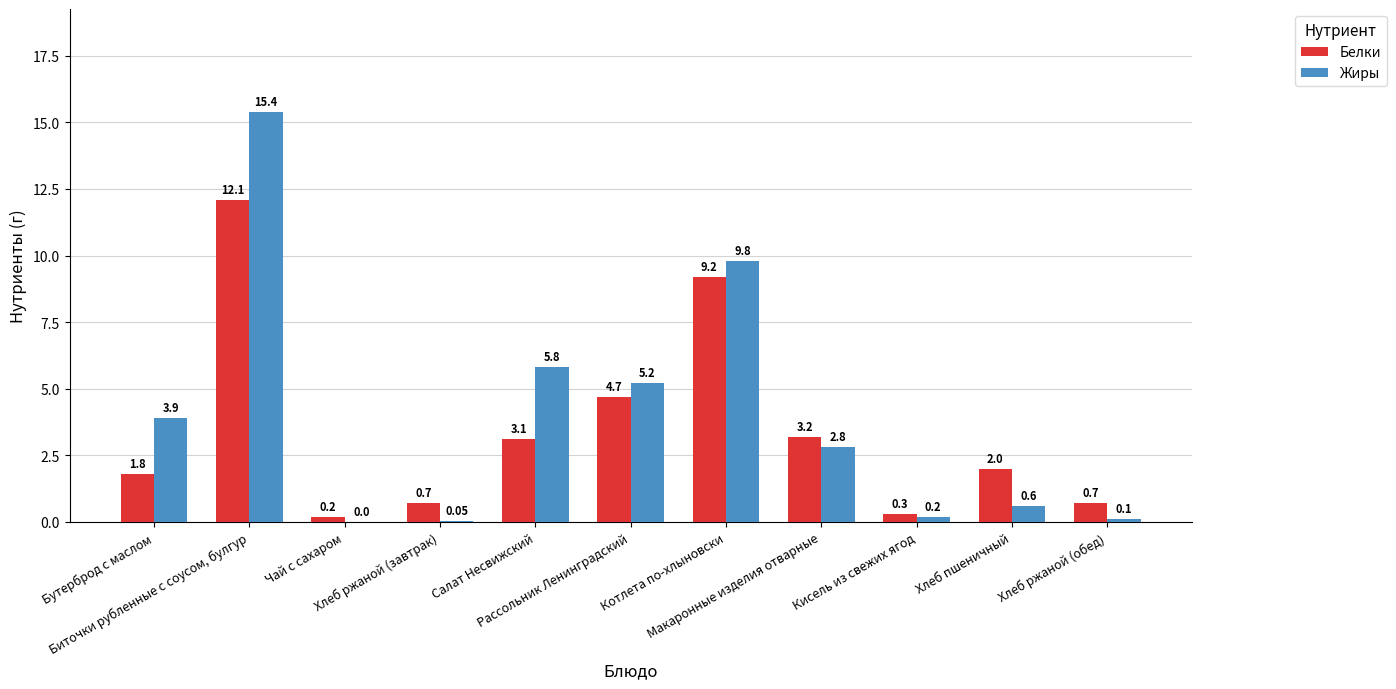

What is the sum of all Белки values?

38.0